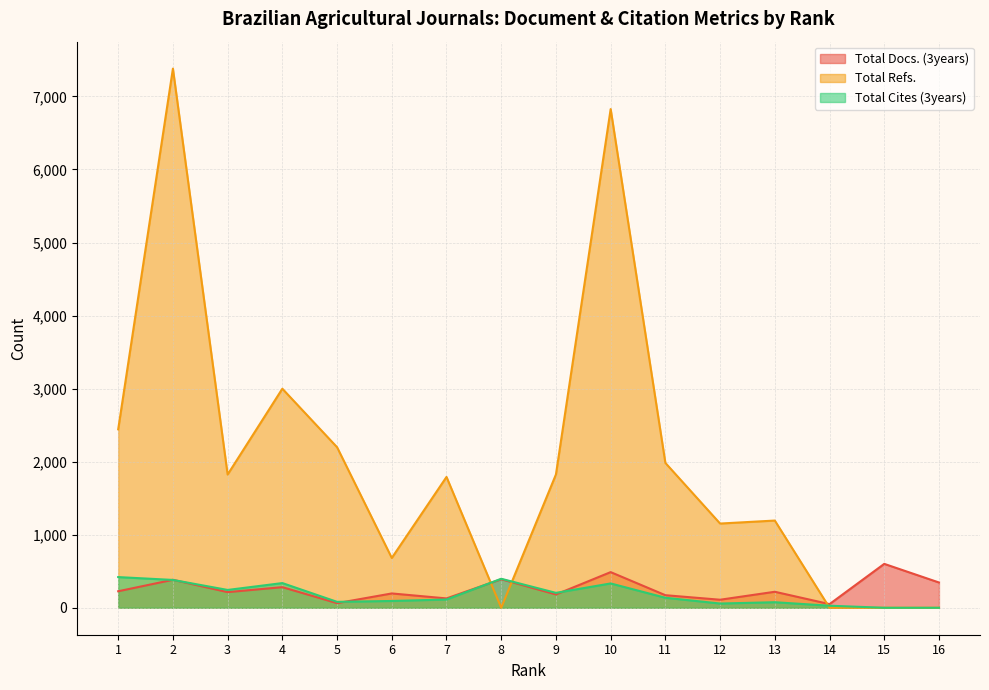

Reading right to left, what are all the values shown in this chart?

Total Docs. (3years): 16=346	15=601	14=50	13=219	12=110	11=172	10=488	9=182	8=391	7=128	6=196	5=63	4=282	3=214	2=383	1=226
Total Refs.: 16=0	15=0	14=0	13=1194	12=1153	11=1983	10=6827	9=1825	8=0	7=1791	6=682	5=2198	4=2999	3=1824	2=7381	1=2443
Total Cites (3years): 16=0	15=0	14=28	13=76	12=58	11=137	10=333	9=204	8=397	7=113	6=93	5=81	4=338	3=244	2=381	1=420